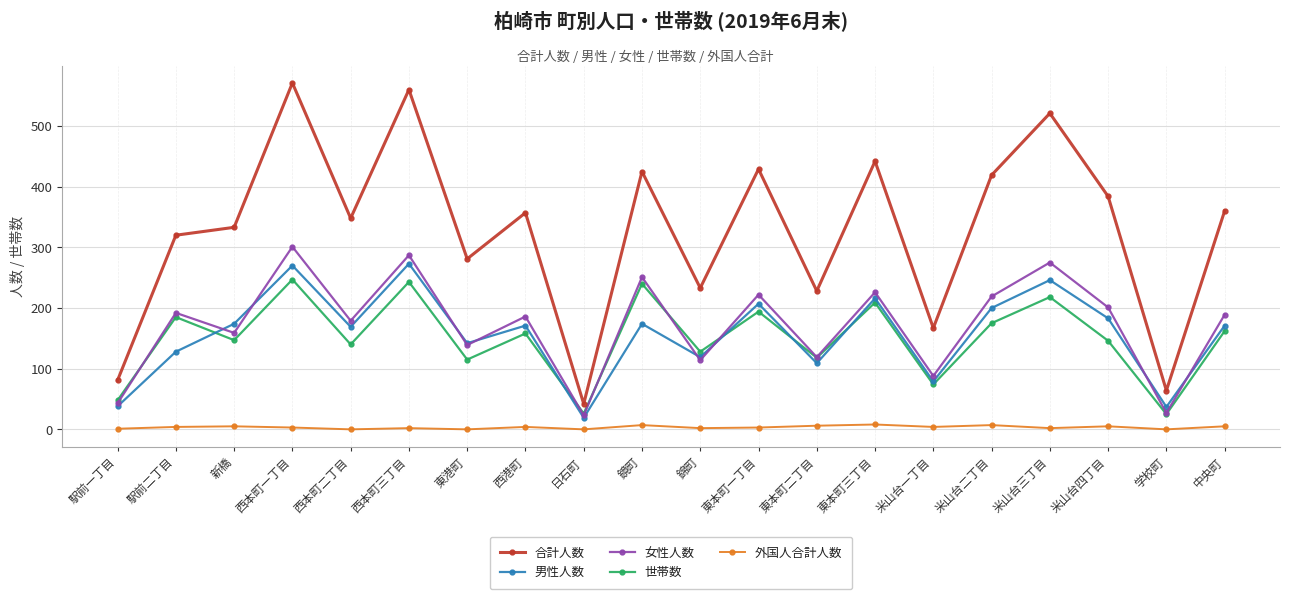

Where is the first local maximum for 男性人数?

西本町一丁目